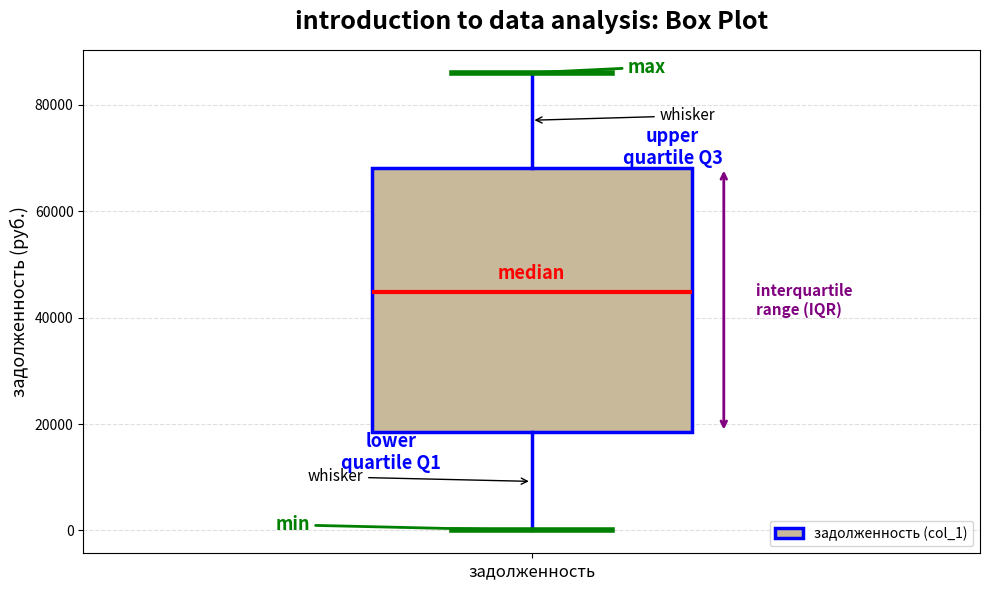

Read this box plot against the y-axis: the position of the median line, the range covered by the box, and the ends of both whiskers. The values are not printed on the chart, so give them approximately, as read against the axis.

median 44000, box 18000 to 68000, whiskers 0 to 86000